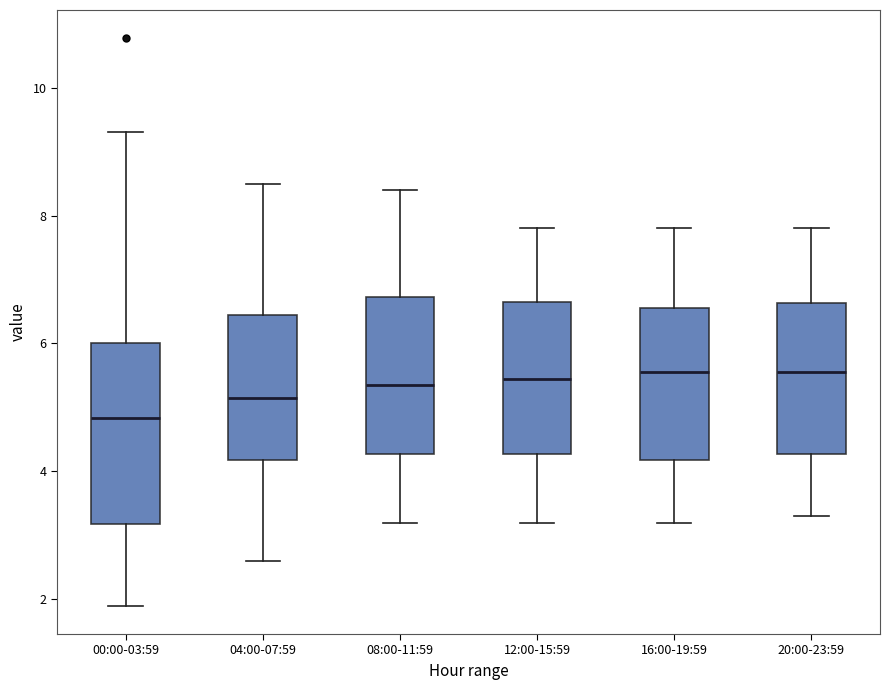

Reading left to right, read every box against the y-axis: the position of its median line, the range the box covers, and the ends of its whiskers. The values are not printed on the chart, so give them approximately, as read against the axis.

00:00-03:59: median 4.8, box 3.2 to 6.0, whiskers 2.0 to 9.4
04:00-07:59: median 5.2, box 4.2 to 6.4, whiskers 2.6 to 8.6
08:00-11:59: median 5.4, box 4.2 to 6.8, whiskers 3.2 to 8.4
12:00-15:59: median 5.4, box 4.2 to 6.6, whiskers 3.2 to 7.8
16:00-19:59: median 5.6, box 4.2 to 6.6, whiskers 3.2 to 7.8
20:00-23:59: median 5.6, box 4.2 to 6.6, whiskers 3.4 to 7.8